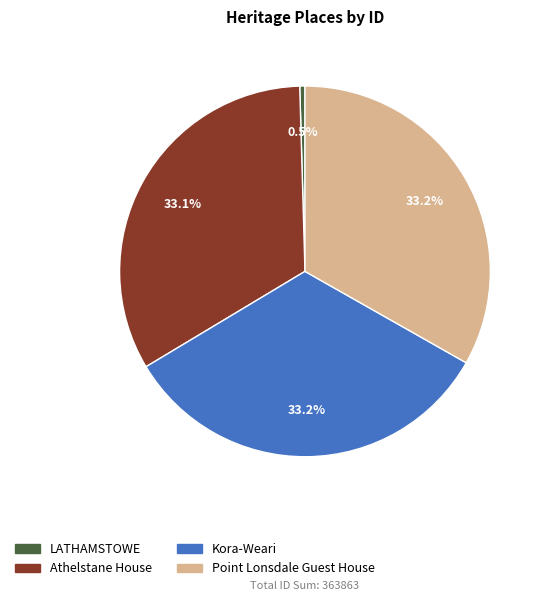

To the nearest percent, what is the average slice percentage?

25%